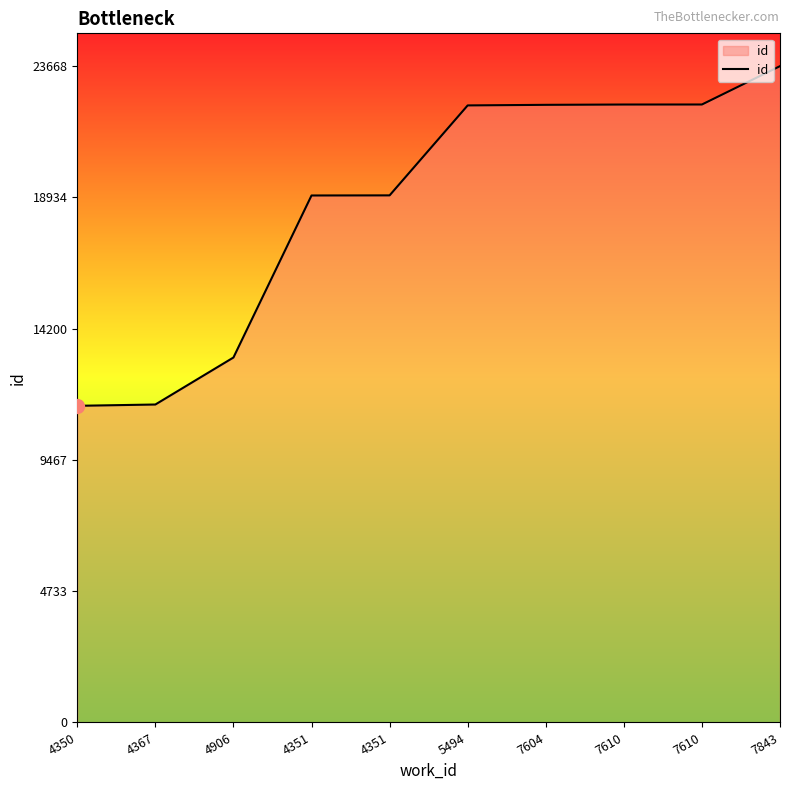

Does the chart display data point markers on the line(s)?

No